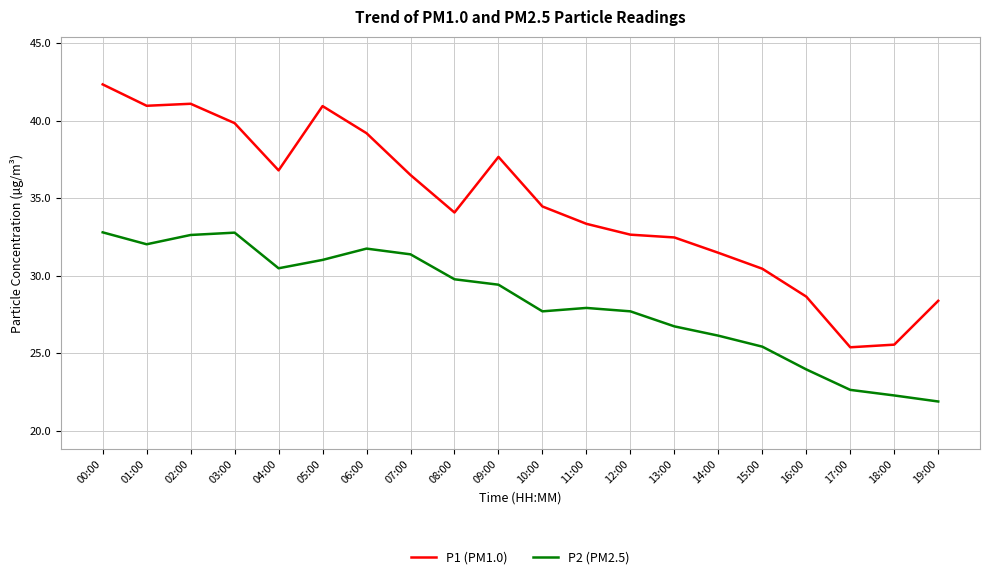

Which series changed the most between 06:00 and 16:00?

P1 (PM1.0)